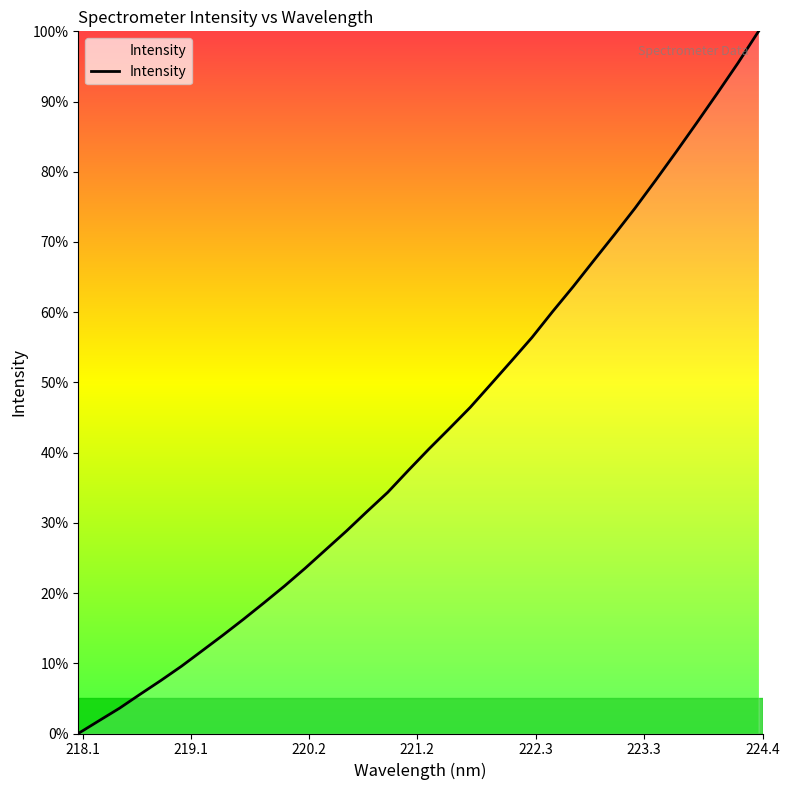

What is the greatest value displayed?

100.0